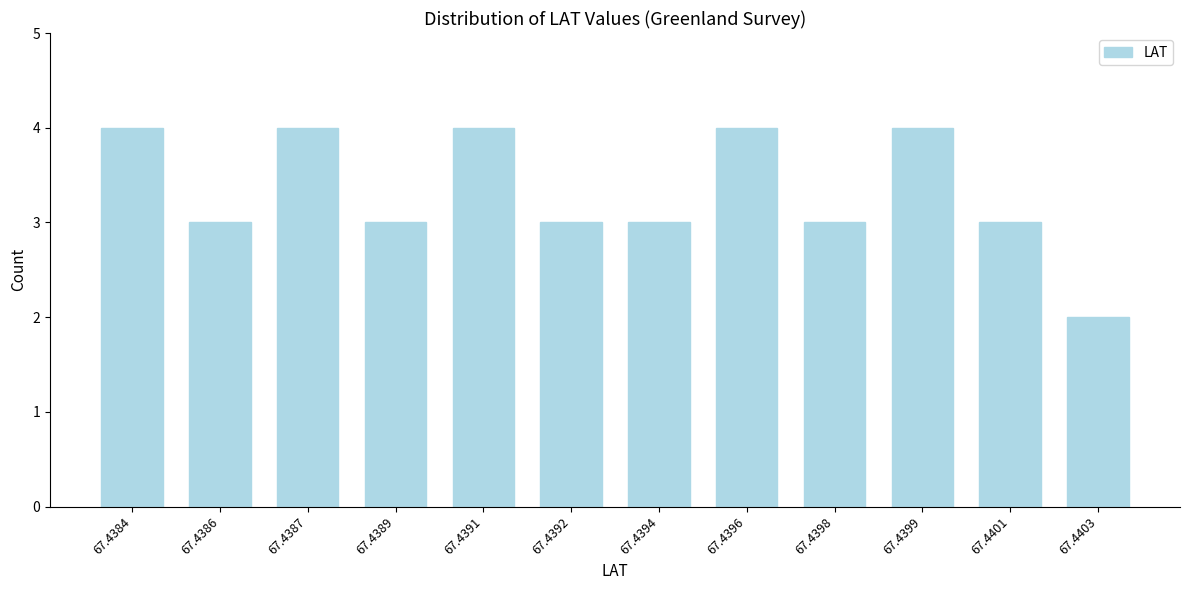

Reading right to left, transcribe all the data shown in this chart.

2	3	4	3	4	3	3	4	3	4	3	4